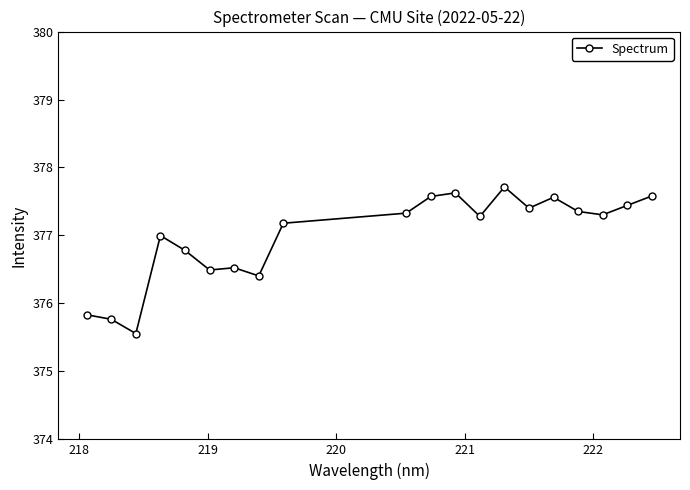

What is the difference between the maximum and minimum values?

2.2